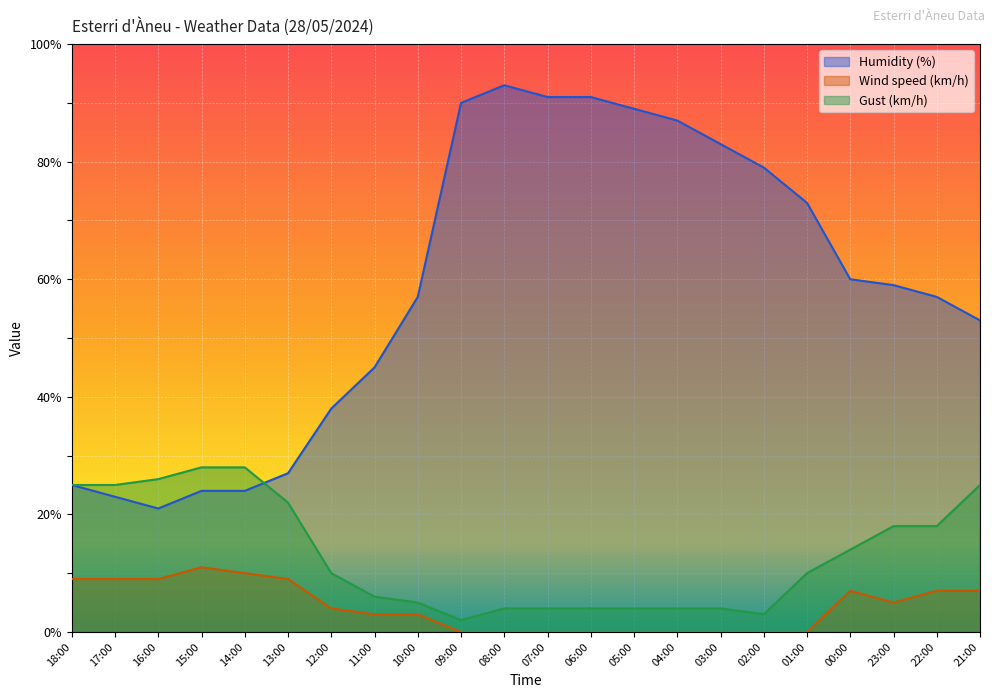

What is the highest value of the Gust (km/h) series?

28